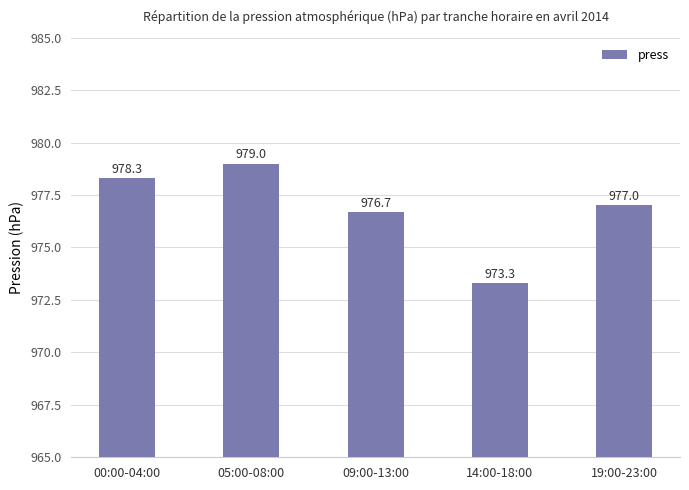

What is the label of the 5th bar from the left?

19:00-23:00